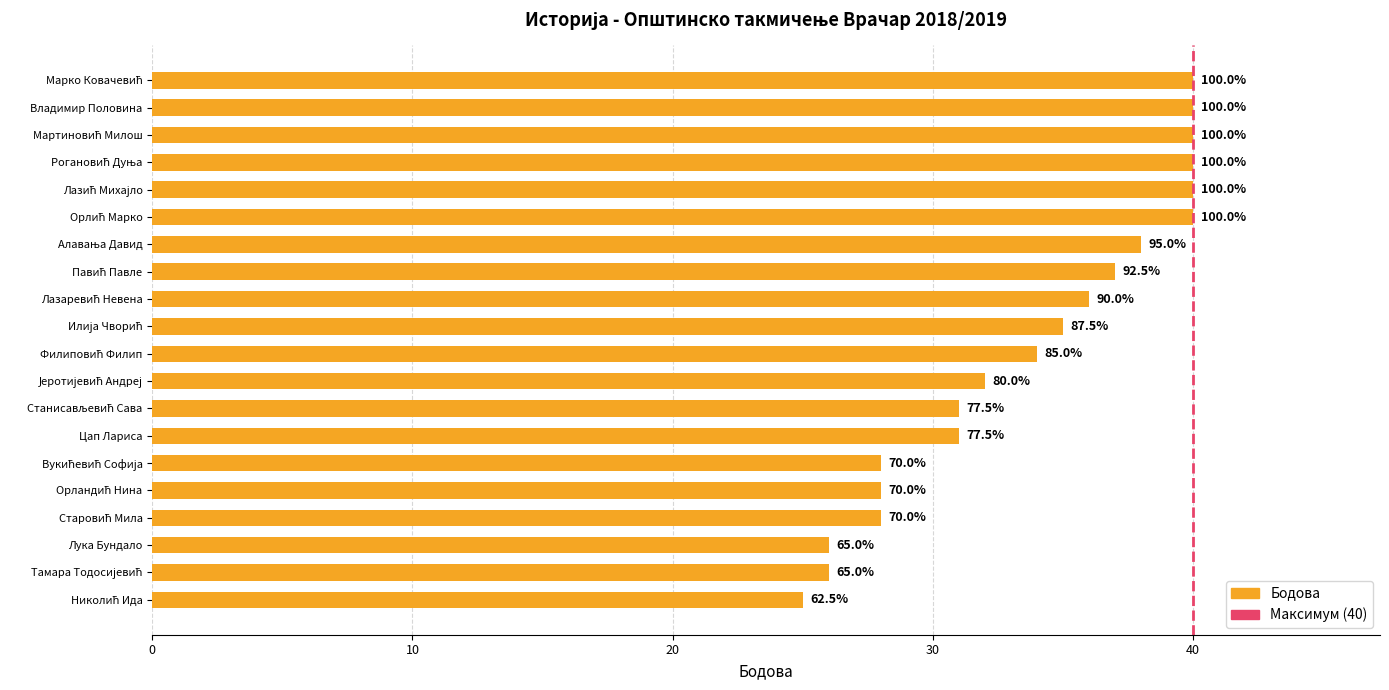

Are the bars horizontal?

Yes